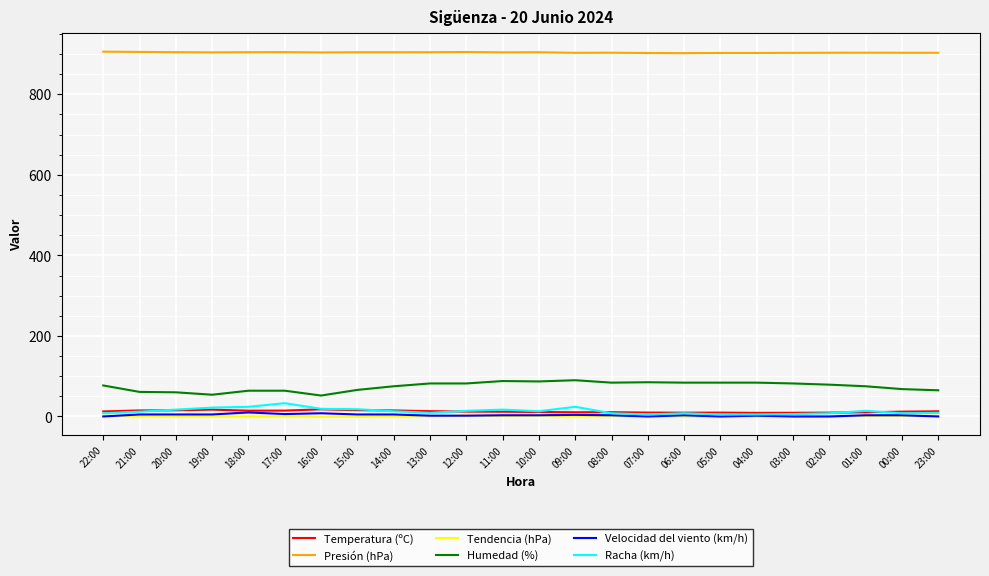

What is the minimum value for Humedad (%)?

52.0